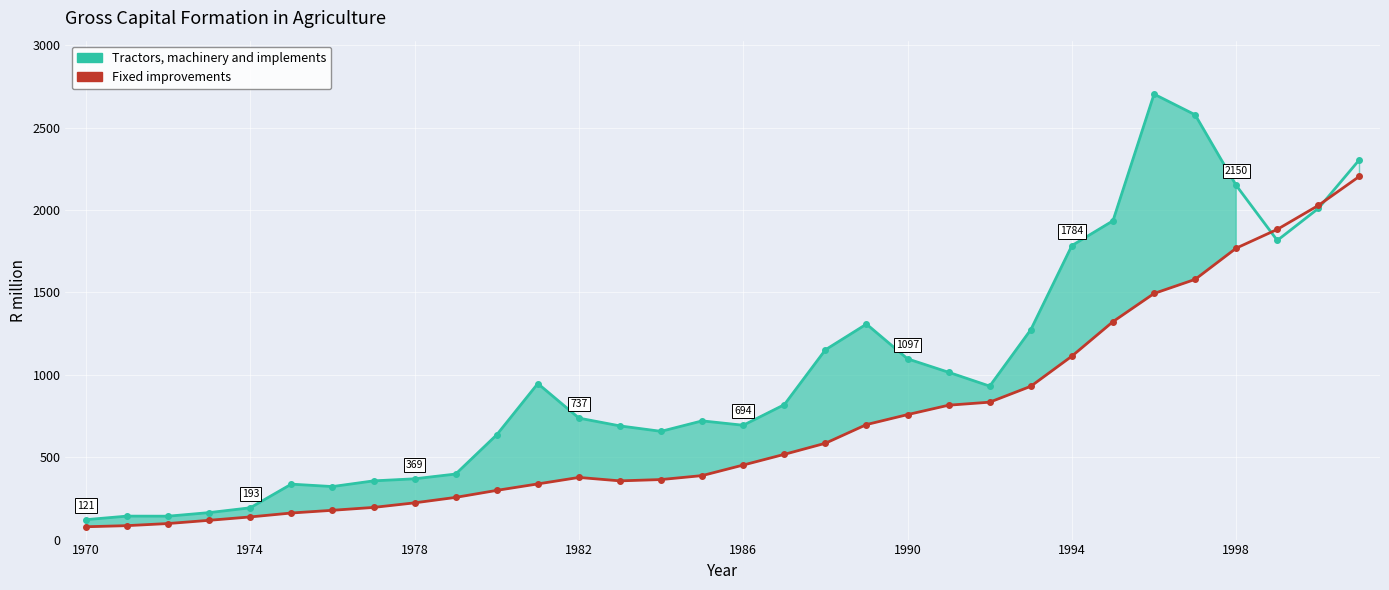

Which series has the largest total across all categories?

Tractors, machinery and implements